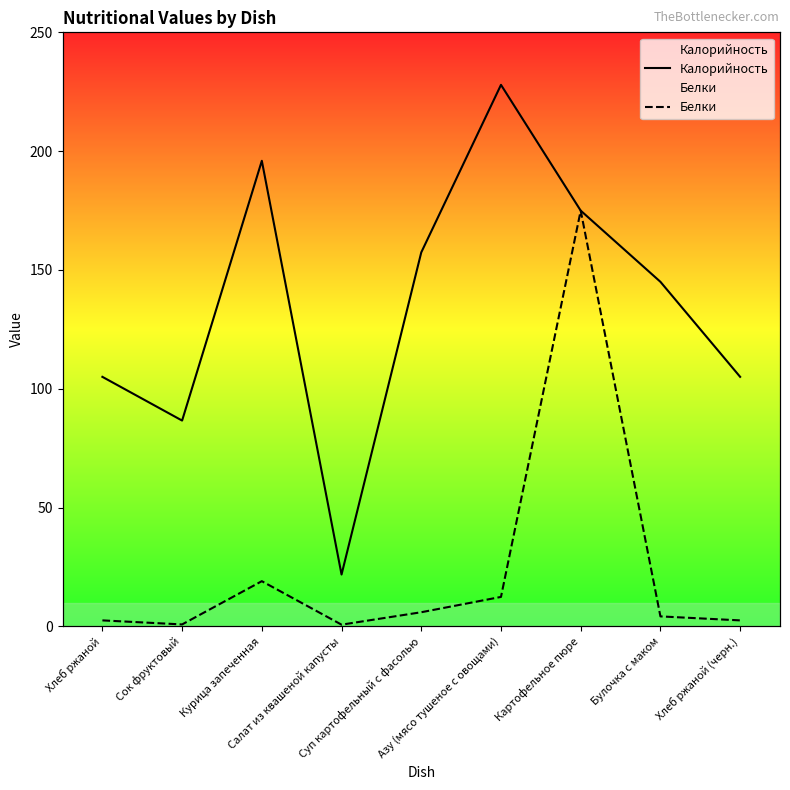

What is the difference between the highest and lowest values at Курица запеченная?

176.9